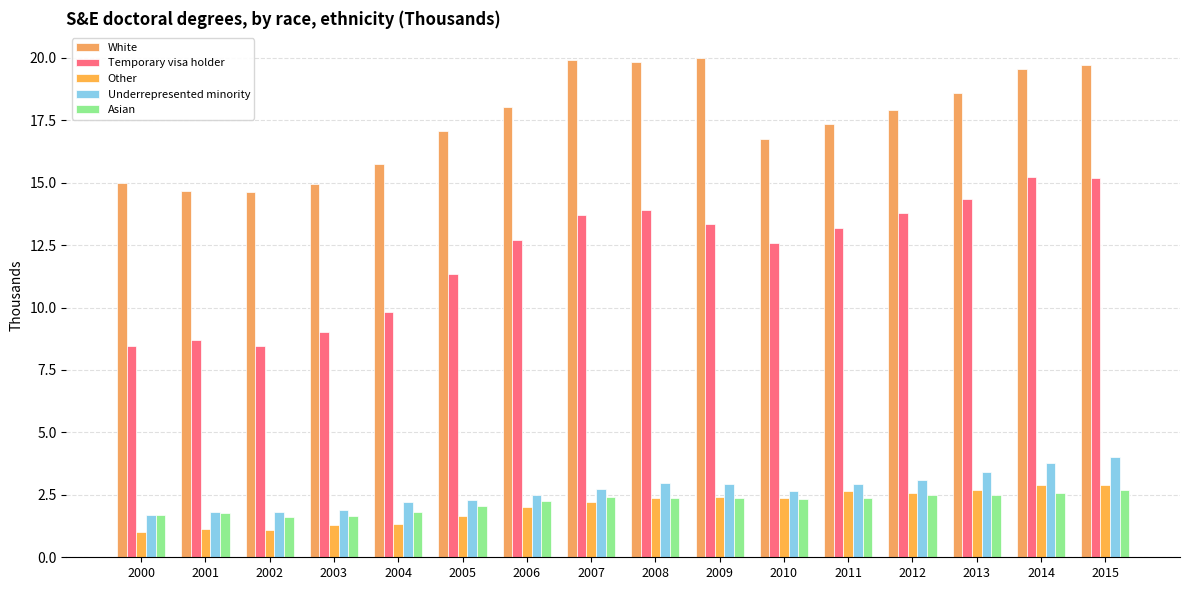

Count the number of categories in the chart.

16